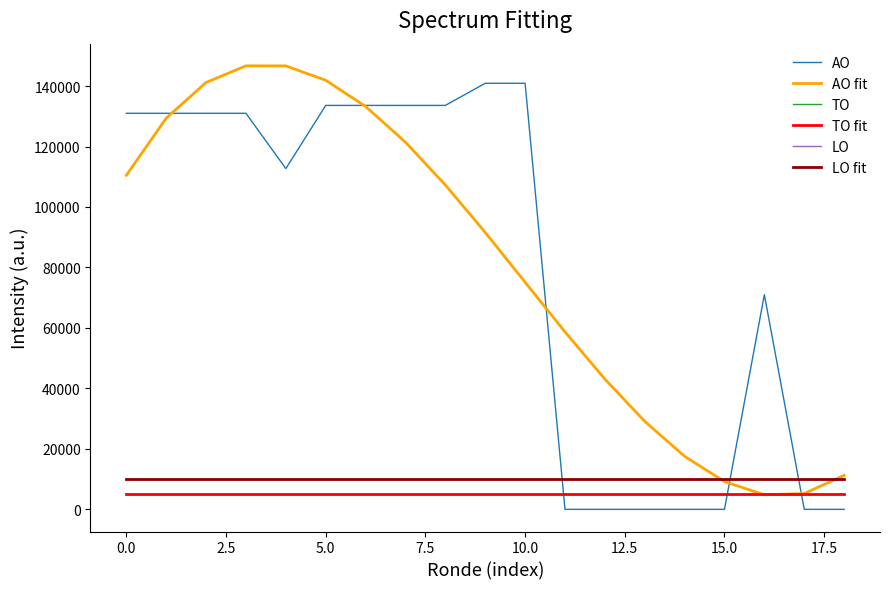

Which series has the largest range (max minus min)?

AO fit